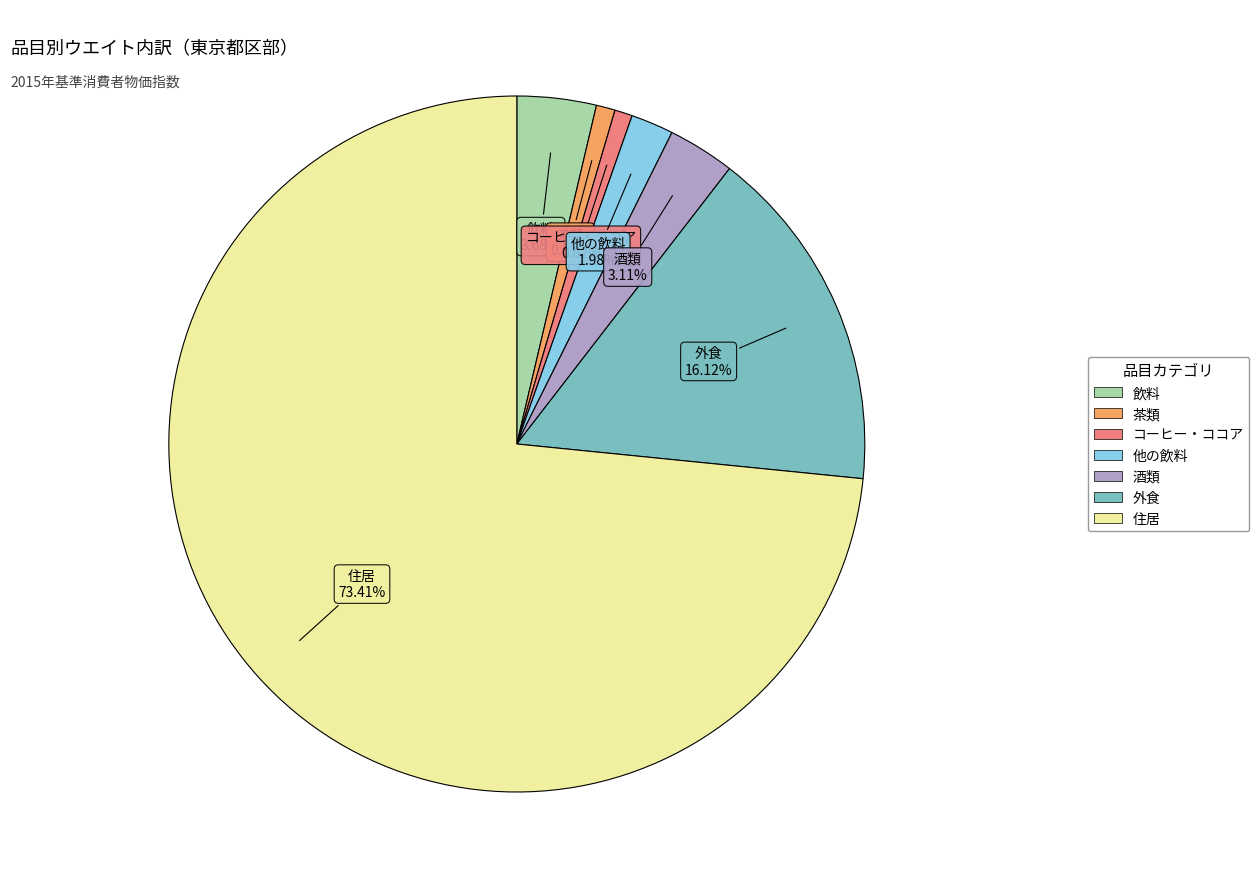

True or false: コーヒー・ココア accounts for 11% of the total.

False